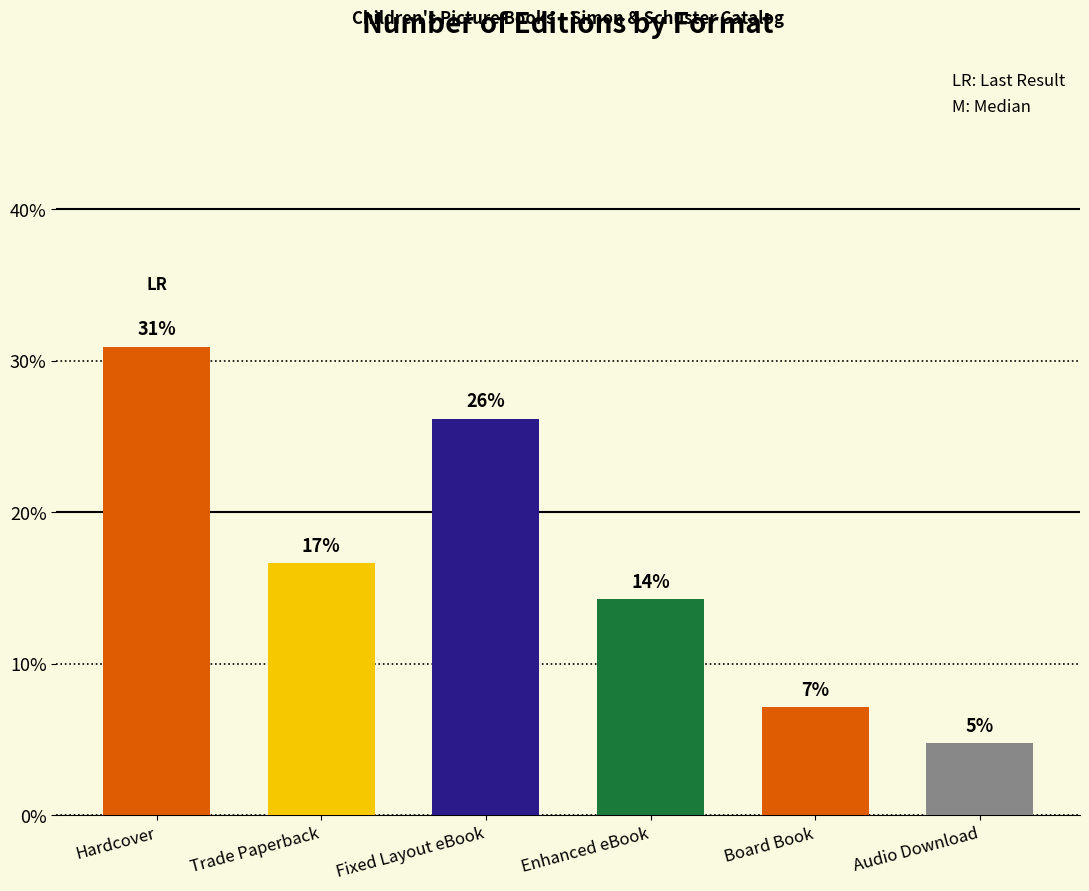

Does the chart contain any negative values?

No